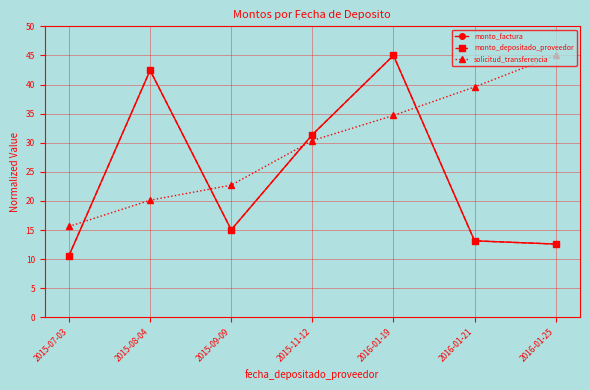

What is the sum of the solicitud_transferencia values at 2016-01-19 and 2015-08-04?

54.8